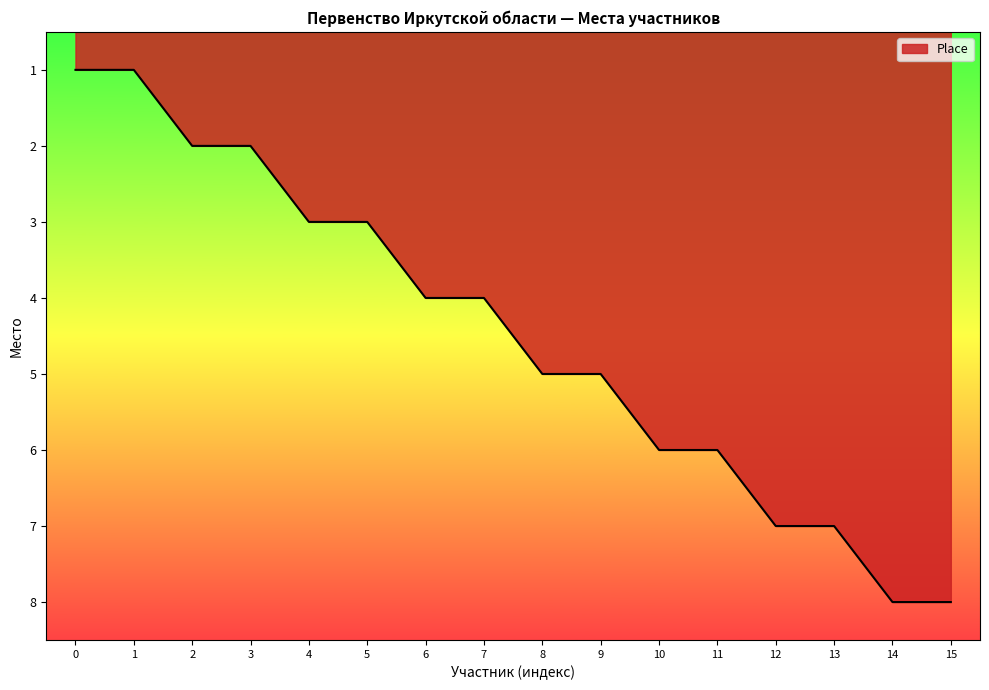

What is the change in value from 3 to 7?

+2